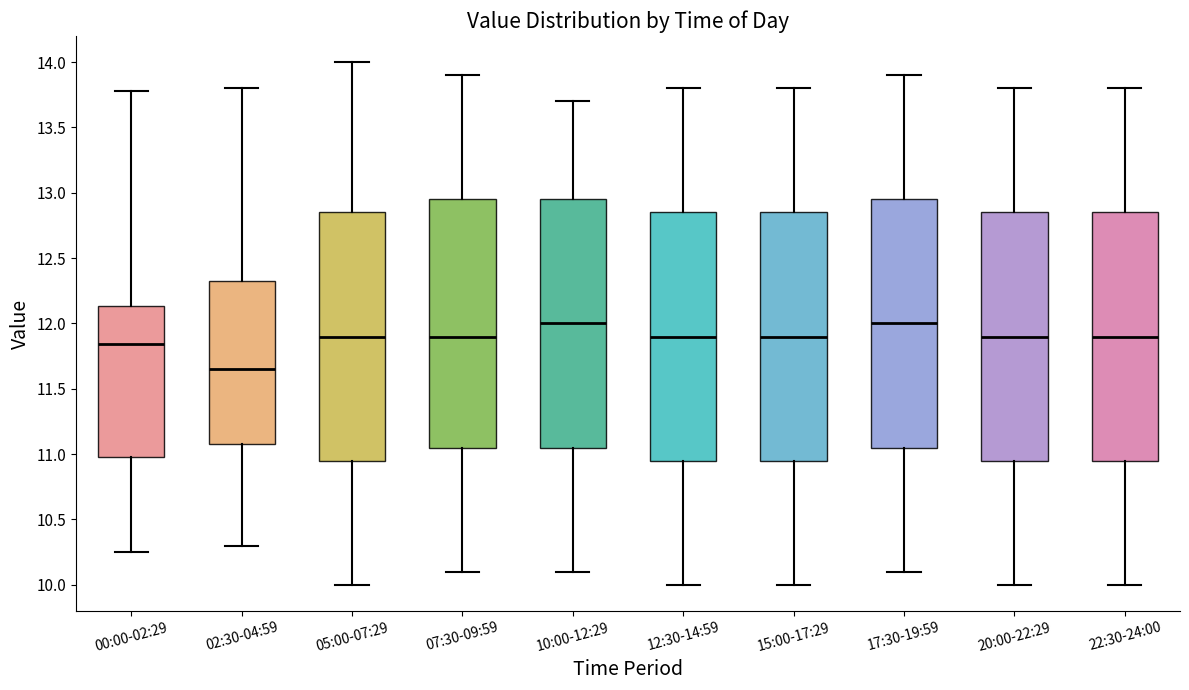

Reading left to right, read every box against the y-axis: the position of its median line, the range the box covers, and the ends of its whiskers. The values are not printed on the chart, so give them approximately, as read against the axis.

00:00-02:29: median 11.85, box 11.00 to 12.15, whiskers 10.25 to 13.80
02:30-04:59: median 11.65, box 11.10 to 12.35, whiskers 10.30 to 13.80
05:00-07:29: median 11.90, box 10.95 to 12.85, whiskers 10.00 to 14.00
07:30-09:59: median 11.90, box 11.05 to 12.95, whiskers 10.10 to 13.90
10:00-12:29: median 12.00, box 11.05 to 12.95, whiskers 10.10 to 13.70
12:30-14:59: median 11.90, box 10.95 to 12.85, whiskers 10.00 to 13.80
15:00-17:29: median 11.90, box 10.95 to 12.85, whiskers 10.00 to 13.80
17:30-19:59: median 12.00, box 11.05 to 12.95, whiskers 10.10 to 13.90
20:00-22:29: median 11.90, box 10.95 to 12.85, whiskers 10.00 to 13.80
22:30-24:00: median 11.90, box 10.95 to 12.85, whiskers 10.00 to 13.80